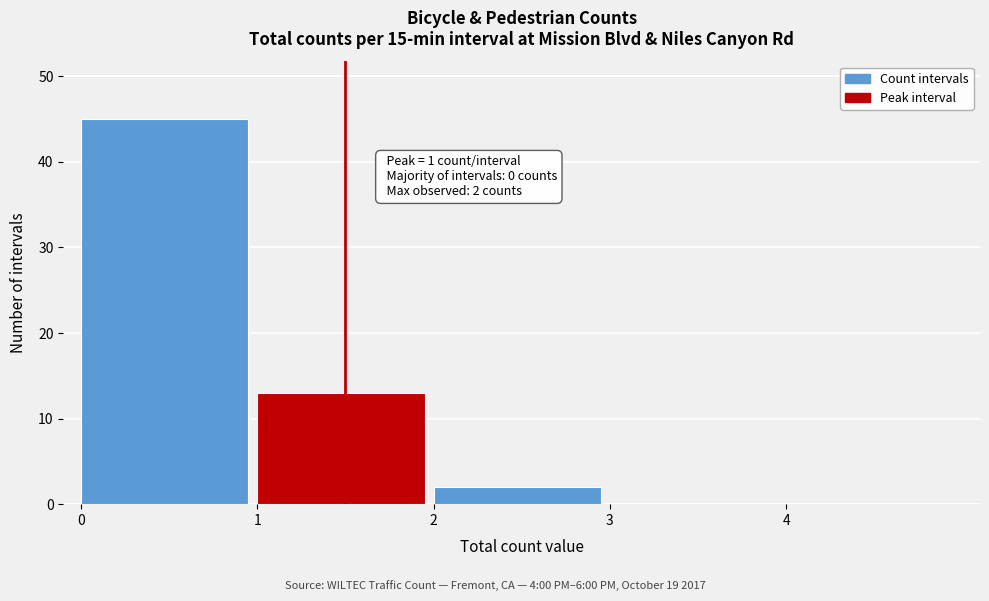

Over which range of the x-axis is the bar tallest?

0 to 1